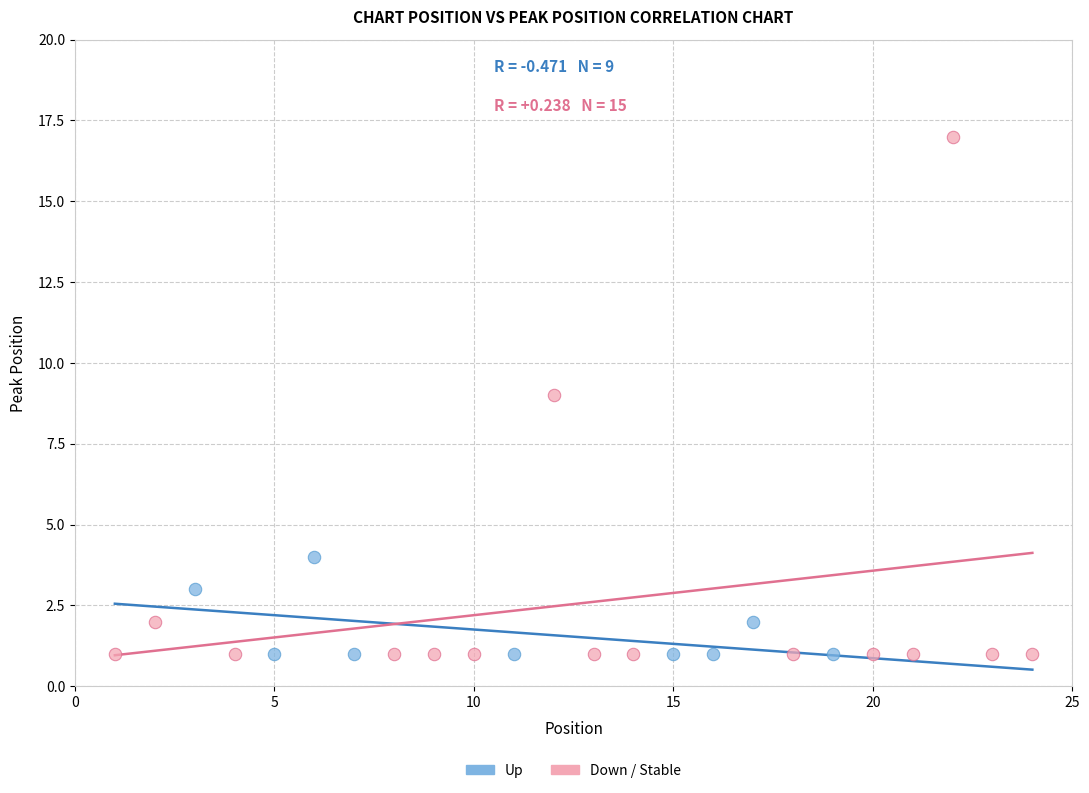

Which series has the widest spread of Y values?

Down / Stable